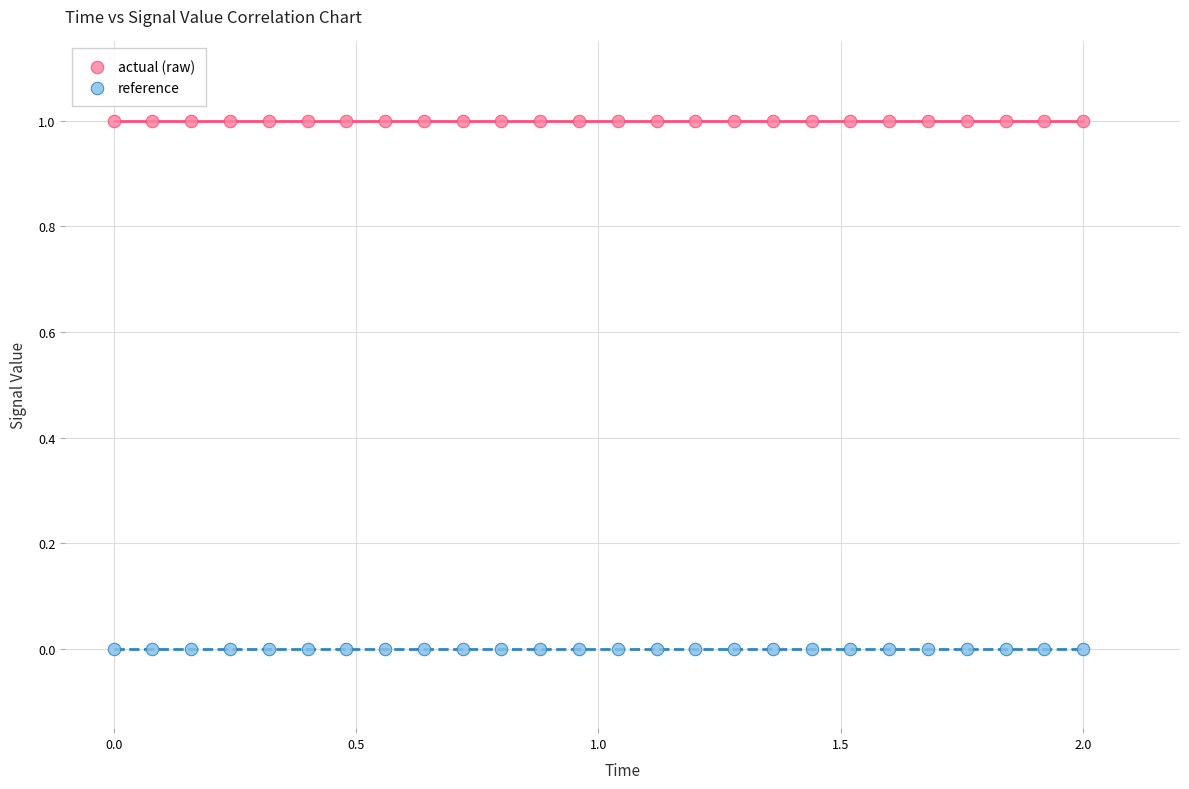

Which series reaches the maximum Y coordinate?

actual (raw)